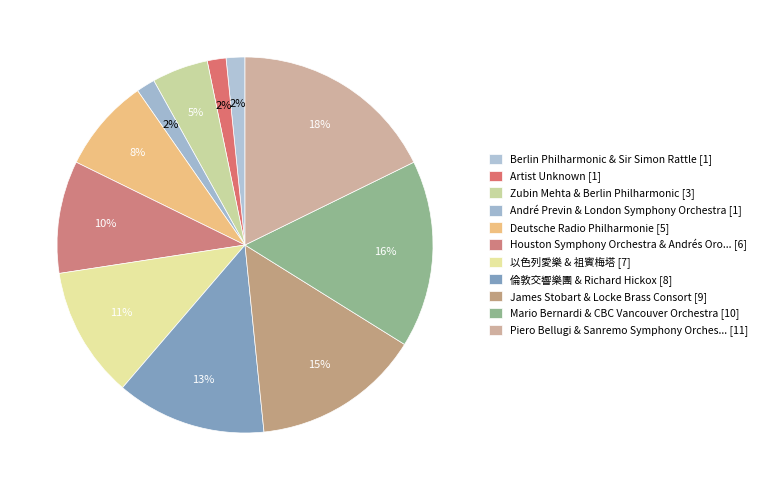

How many segments does this pie chart have?

11